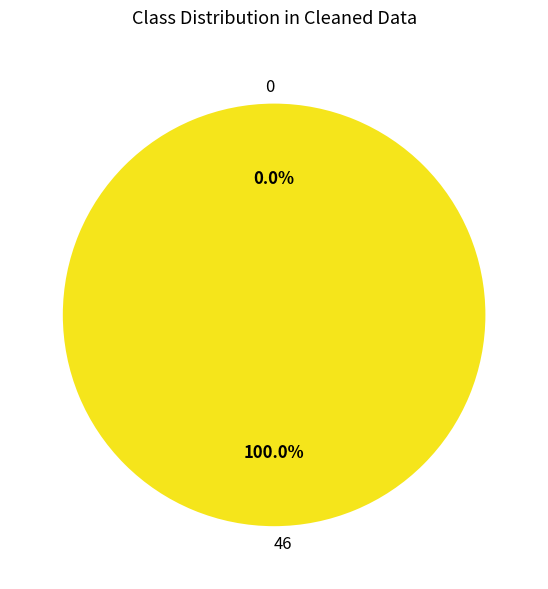

Is it true that 0 is 6% of the pie?

False